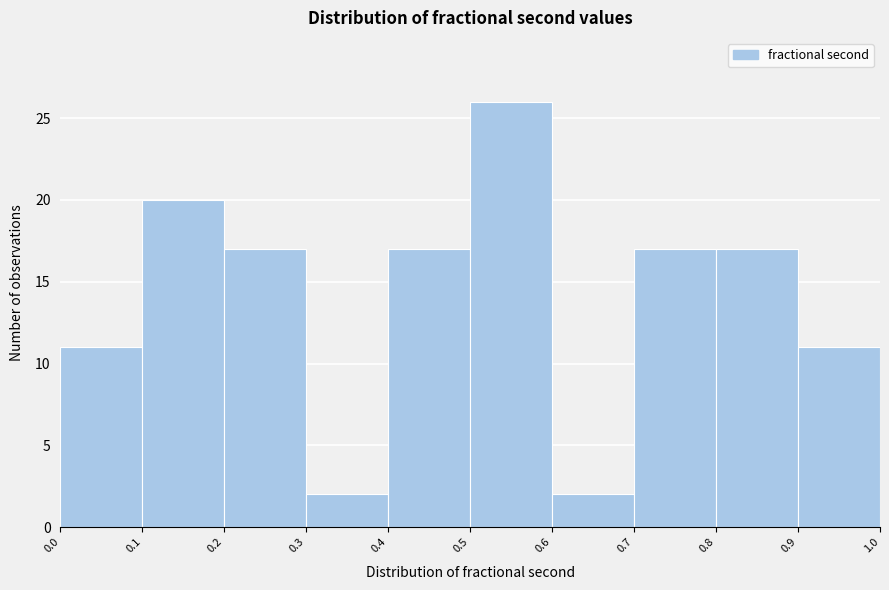

What is the height of the bar covering 0.5 to 0.6 on the x-axis? The values are not printed on the chart, so give them approximately, as read against the axis.

26